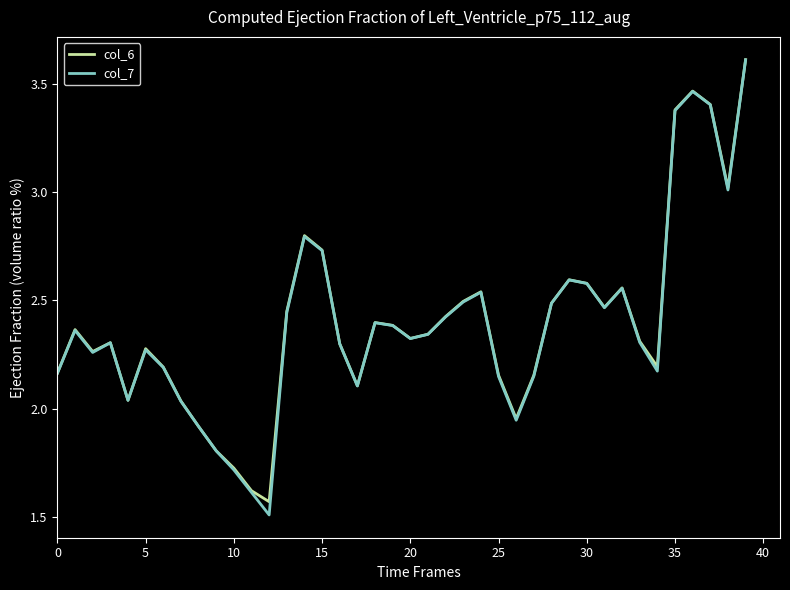

What is the smallest value displayed?

1.5